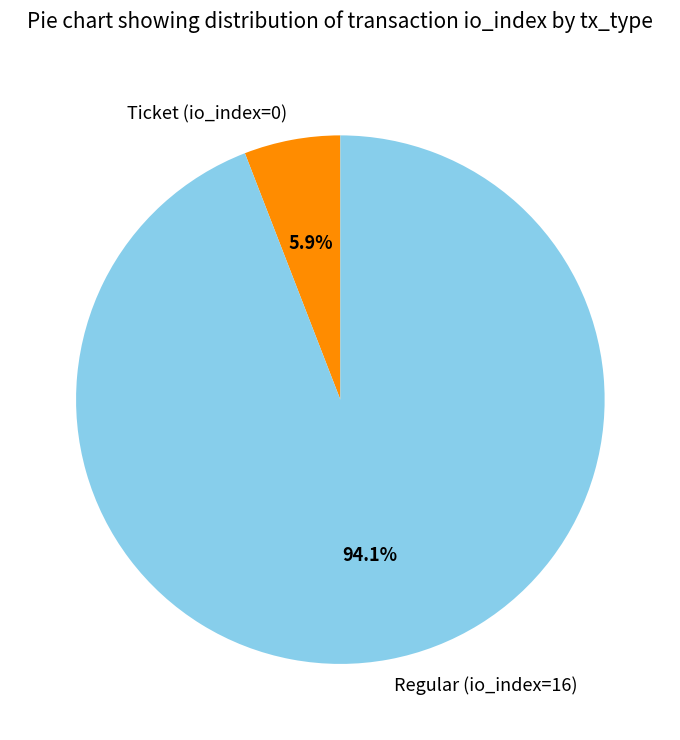

Combined, do Ticket (io_index=0) and Regular (io_index=16) account for over 50%?

Yes